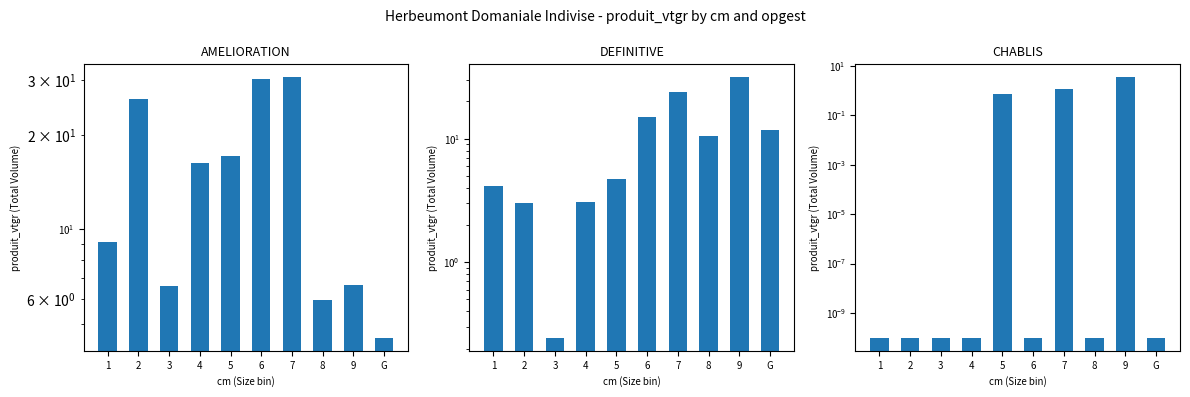

List the series in order of their overall mean, lowest first.

CHABLIS, DEFINITIVE, AMELIORATION